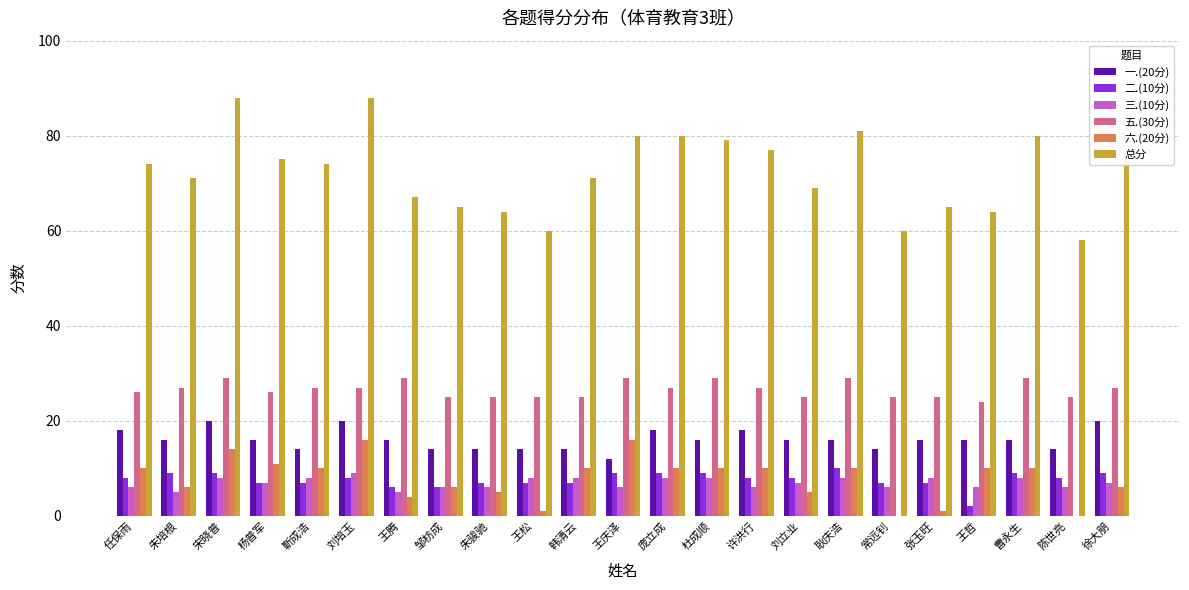

What is the average value of the 六.(20分) series?

8